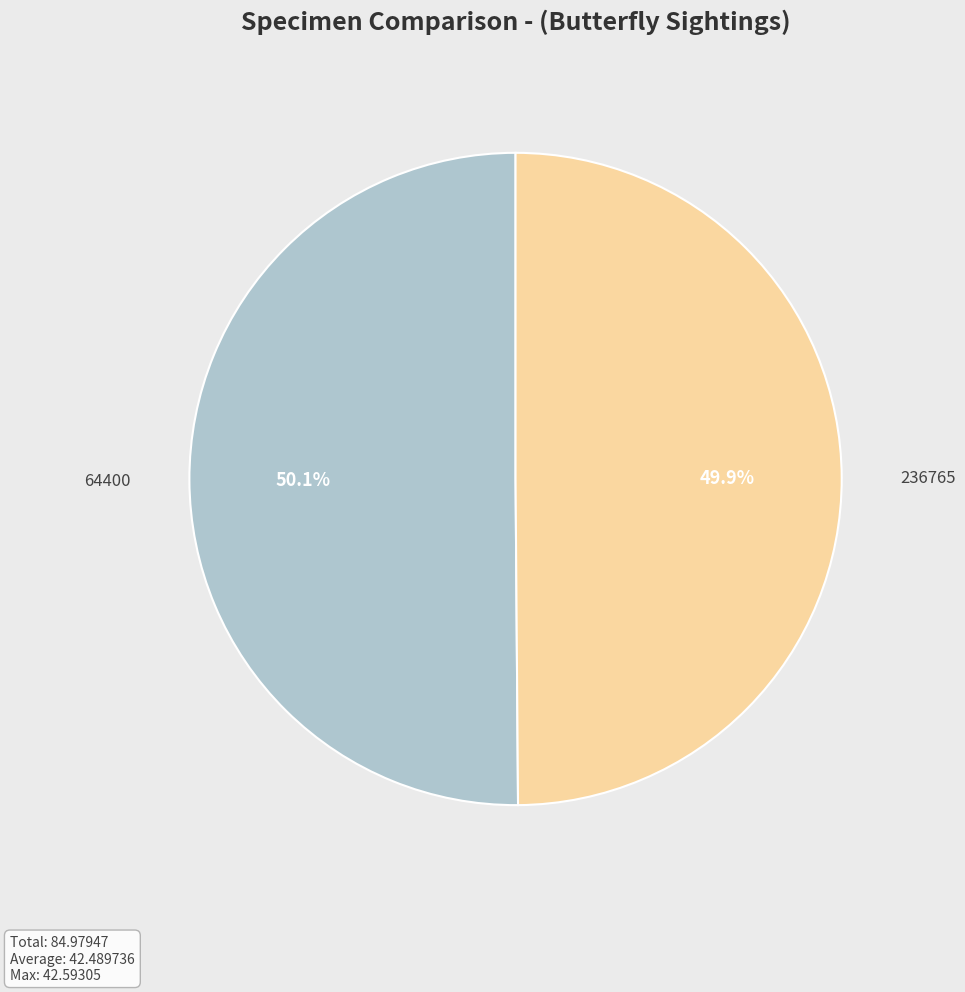

Does any single category account for the majority?

Yes